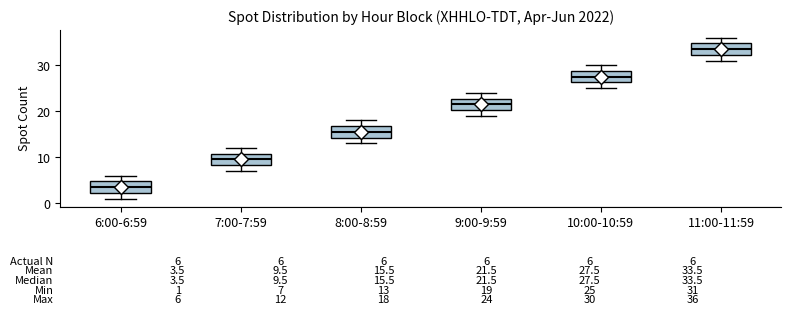

Which box has the highest median line?

11:00-11:59